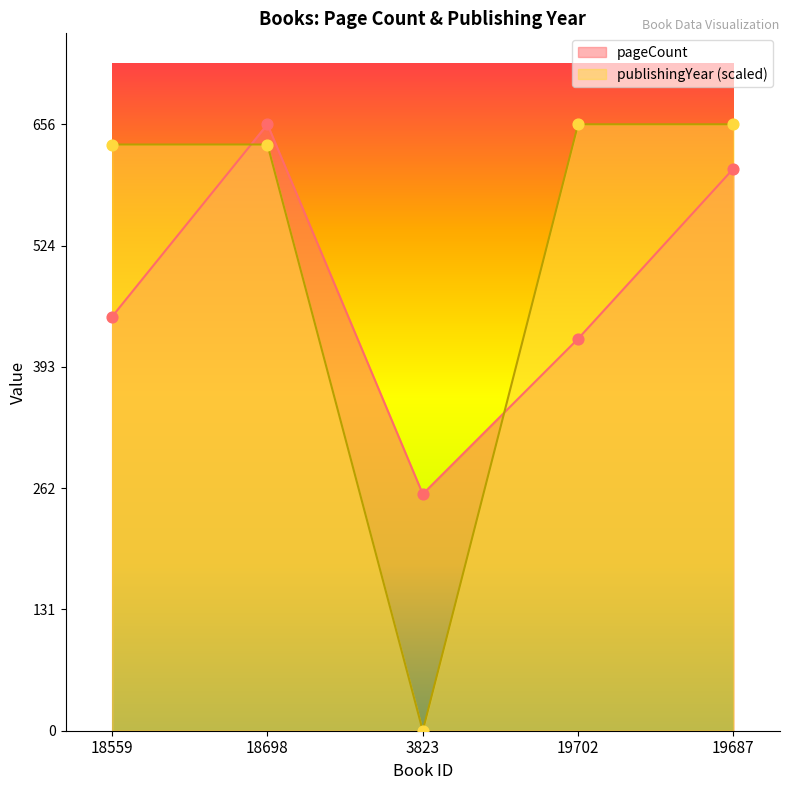

What are all the series names shown in the legend?

pageCount, publishingYear (scaled)